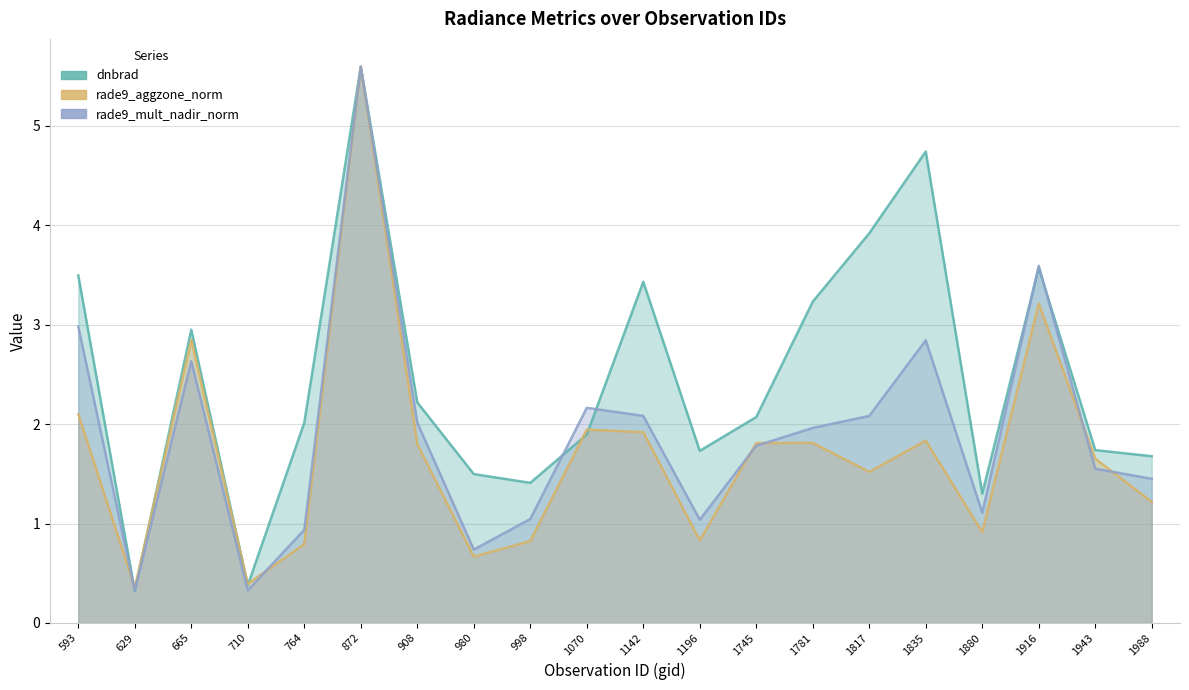

Is it true that rade9_aggzone_norm equals 1.7 at 1943?

True